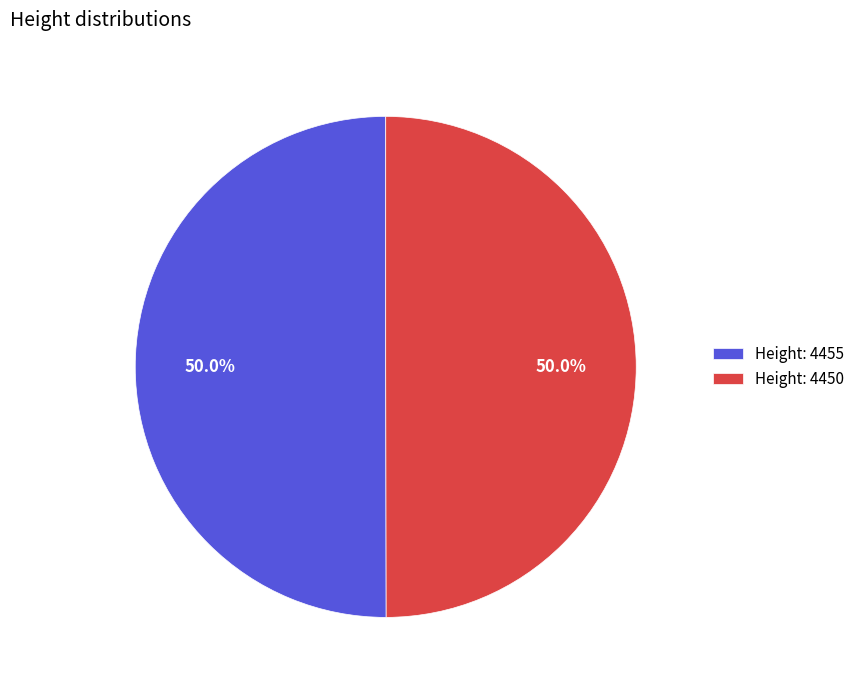

How many segments does this pie chart have?

2